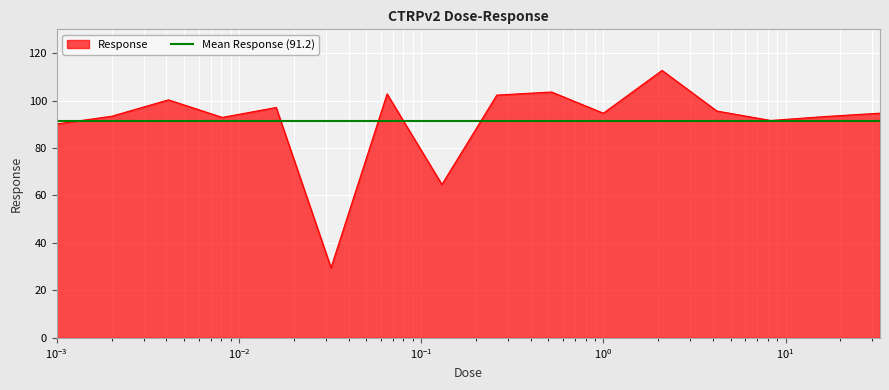

How many interior local peaks (higher than both neighbors) does the data have?

5